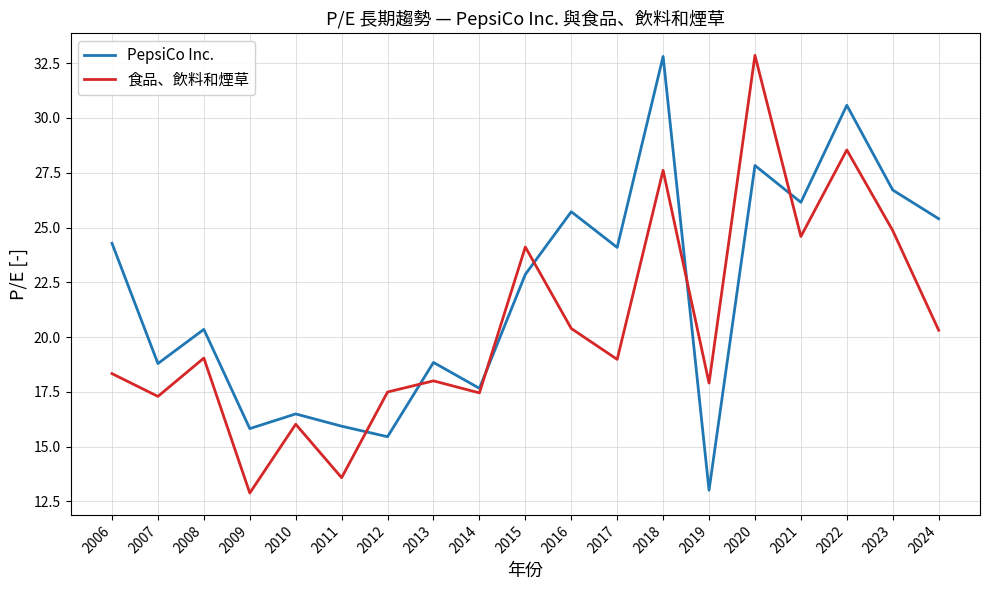

Between 2012 and 2017, which series saw the biggest shift?

PepsiCo Inc.